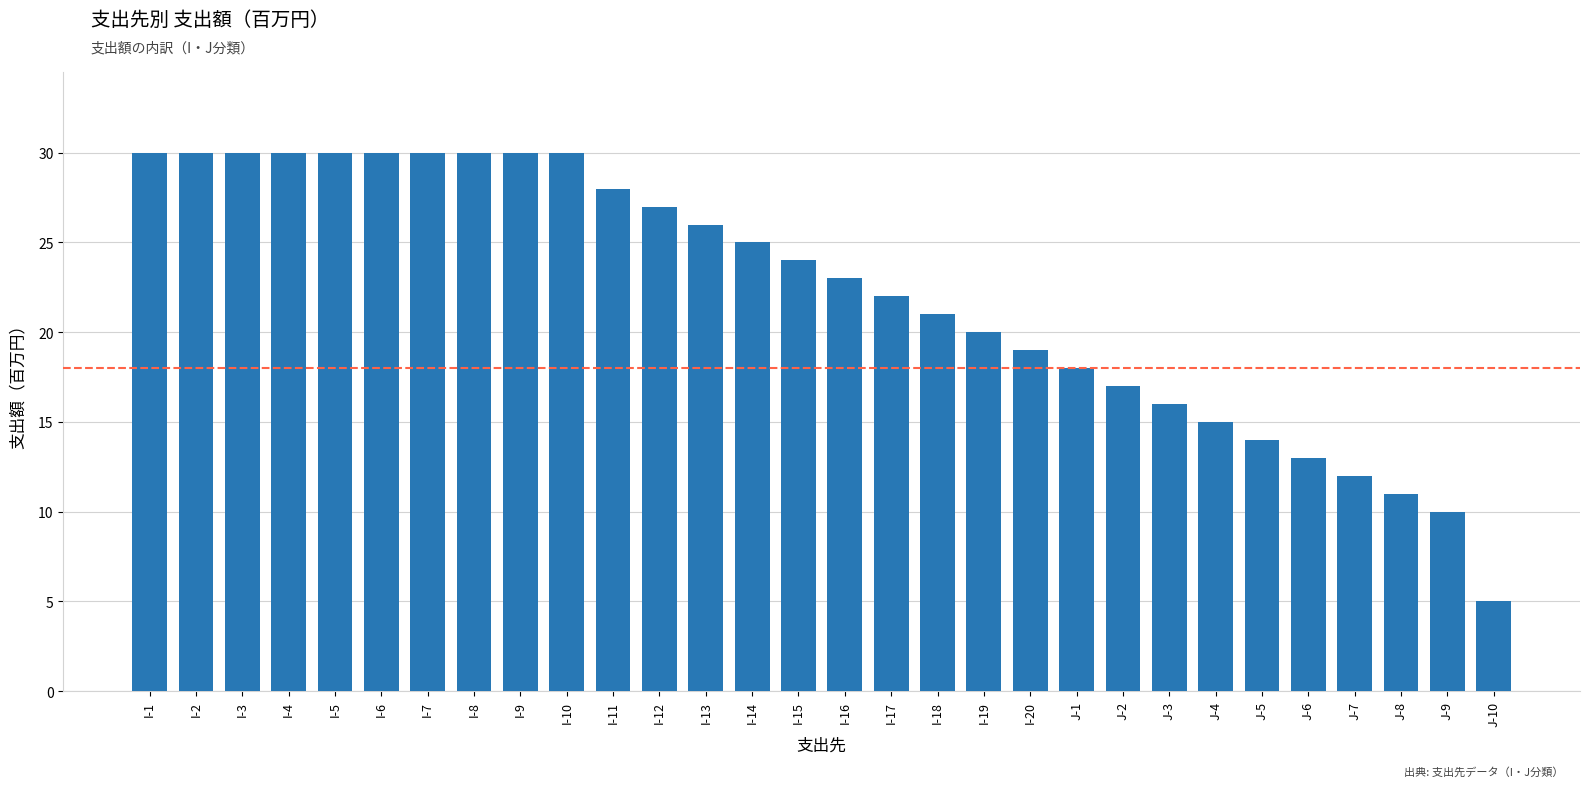

What is the difference between the maximum and minimum values?

25